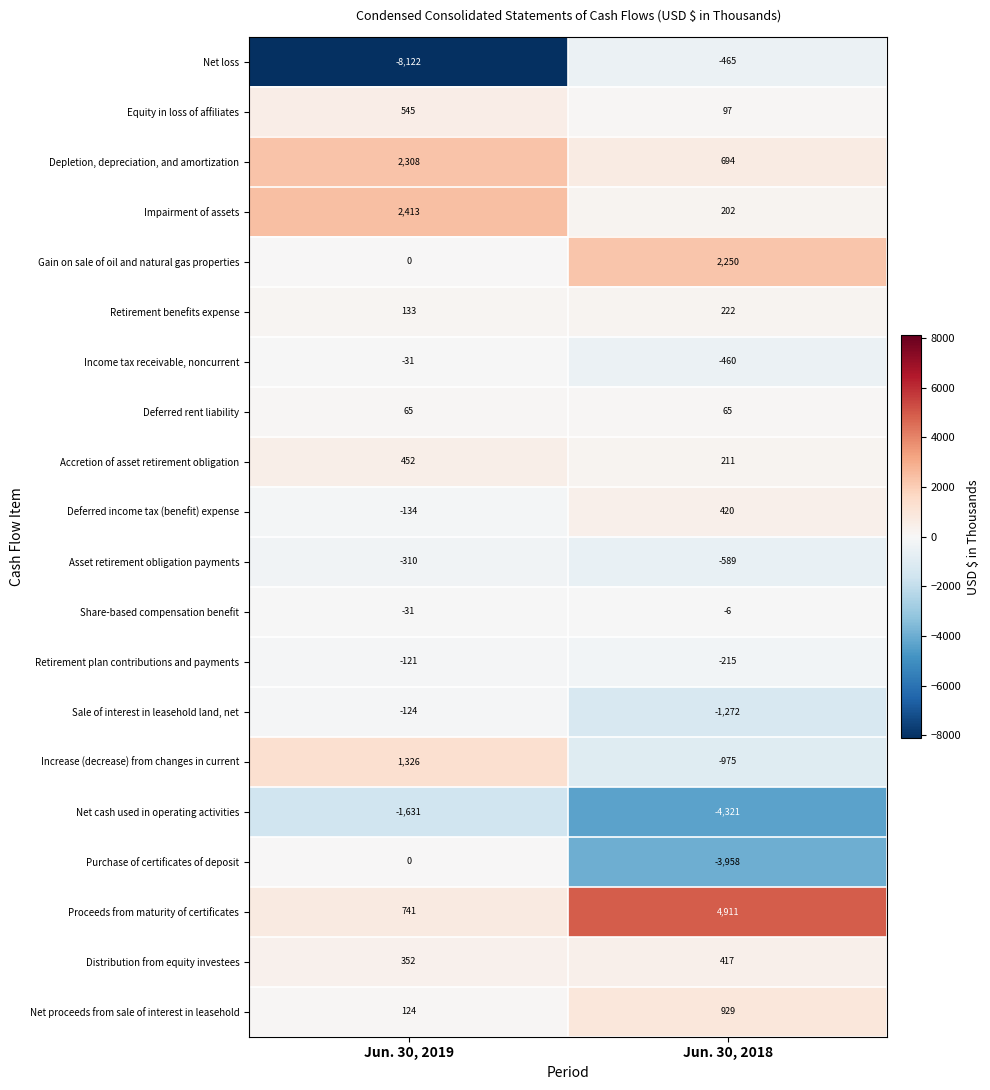

What is the difference between the highest and lowest values at Jun. 30, 2019?

10535